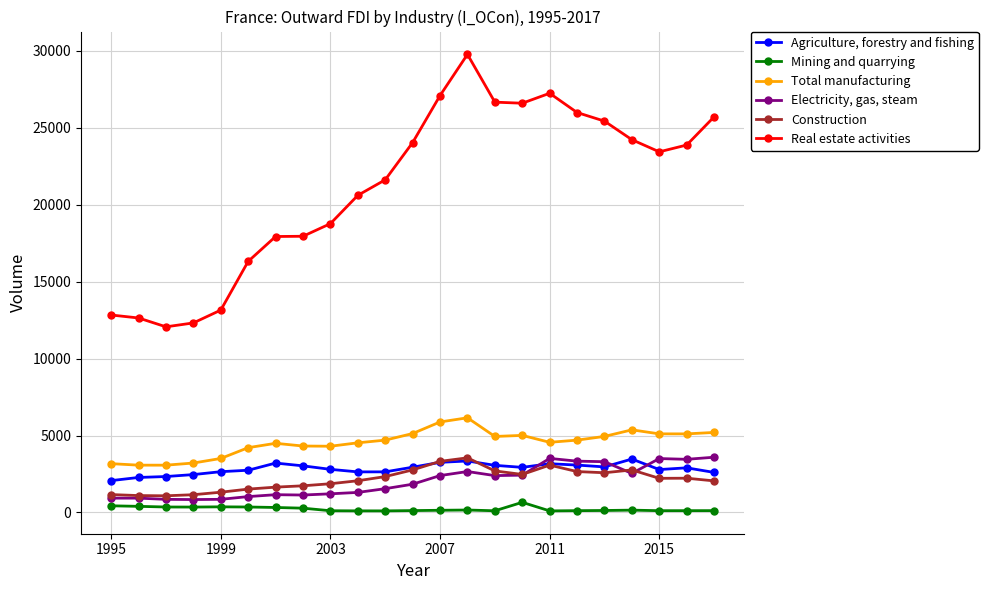

True or false: Mining and quarrying has more than 2 points higher than both neighbors.

True